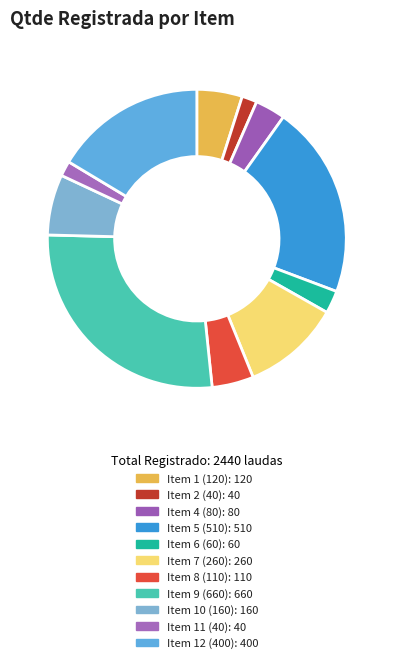

How many slices are in this pie chart?

11